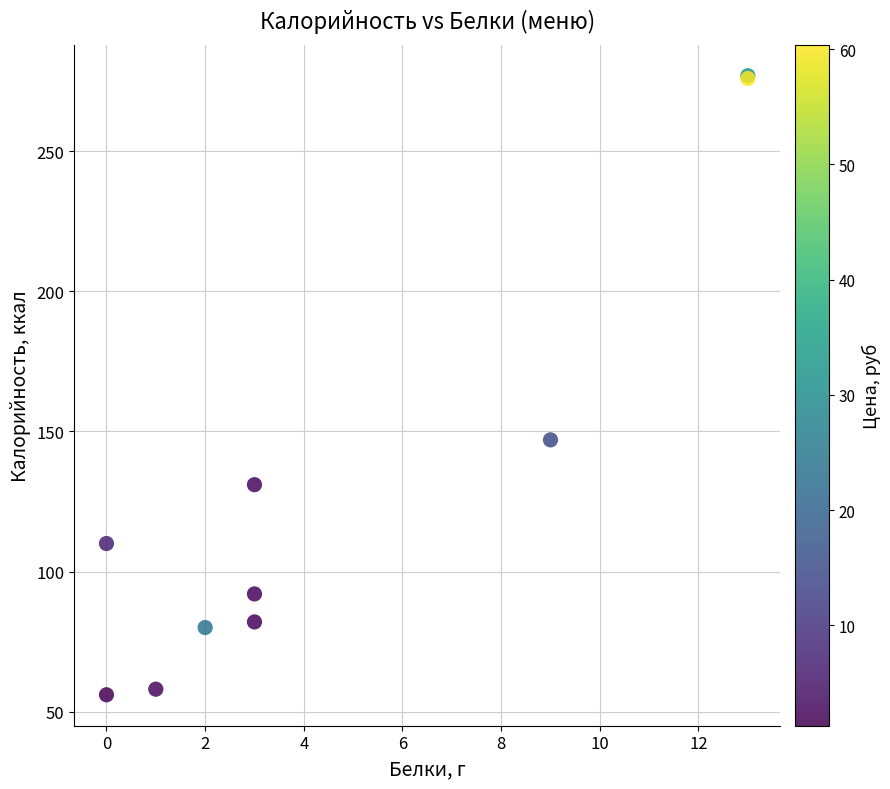

What Y value in the scatter plot is closest to 166?

147